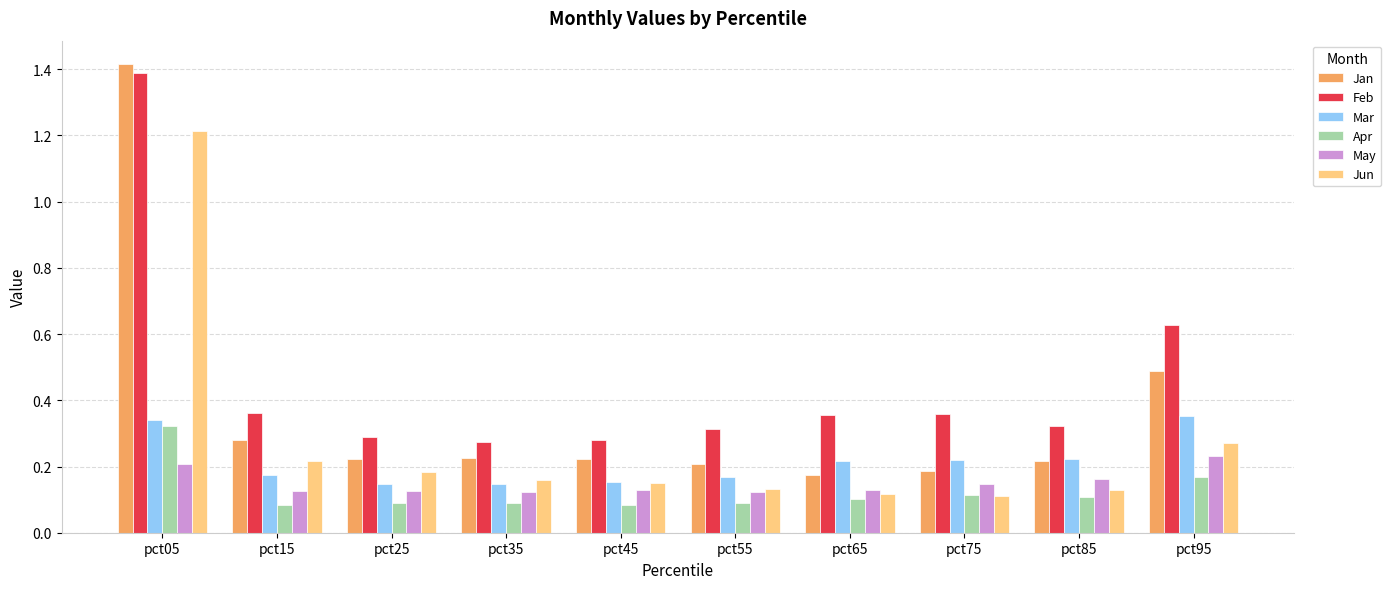

True or false: Jun has a value of 0.1 at pct75.

True